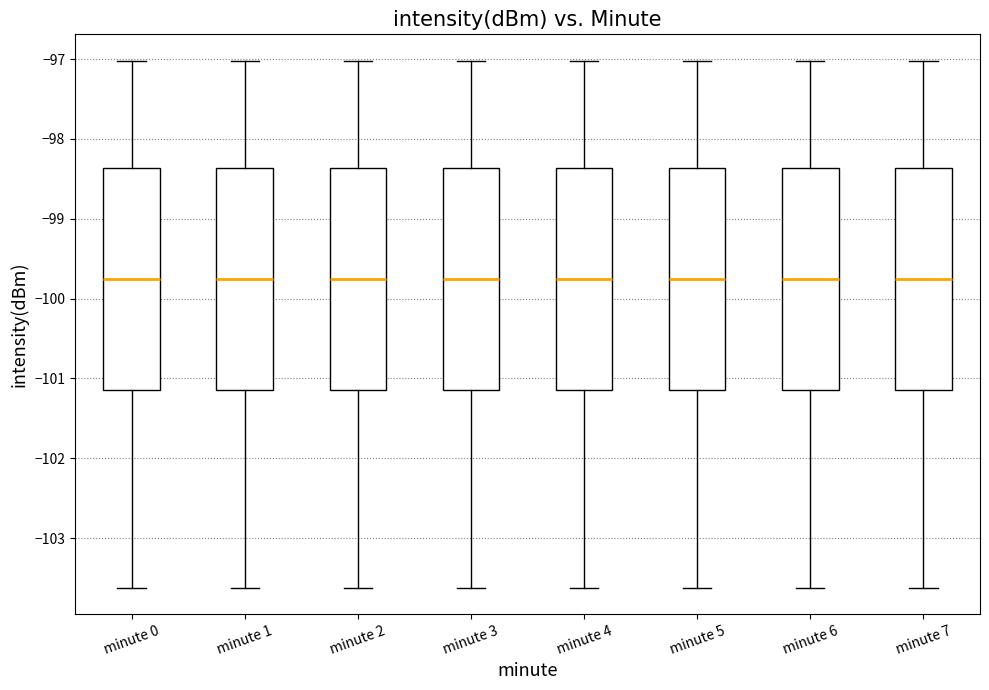

Reading left to right, read every box against the y-axis: the position of its median line, the range the box covers, and the ends of its whiskers. The values are not printed on the chart, so give them approximately, as read against the axis.

minute 0: median -99.8, box -101.1 to -98.4, whiskers -103.6 to -97.0
minute 1: median -99.8, box -101.1 to -98.4, whiskers -103.6 to -97.0
minute 2: median -99.8, box -101.1 to -98.4, whiskers -103.6 to -97.0
minute 3: median -99.8, box -101.1 to -98.4, whiskers -103.6 to -97.0
minute 4: median -99.8, box -101.1 to -98.4, whiskers -103.6 to -97.0
minute 5: median -99.8, box -101.1 to -98.4, whiskers -103.6 to -97.0
minute 6: median -99.8, box -101.1 to -98.4, whiskers -103.6 to -97.0
minute 7: median -99.8, box -101.1 to -98.4, whiskers -103.6 to -97.0